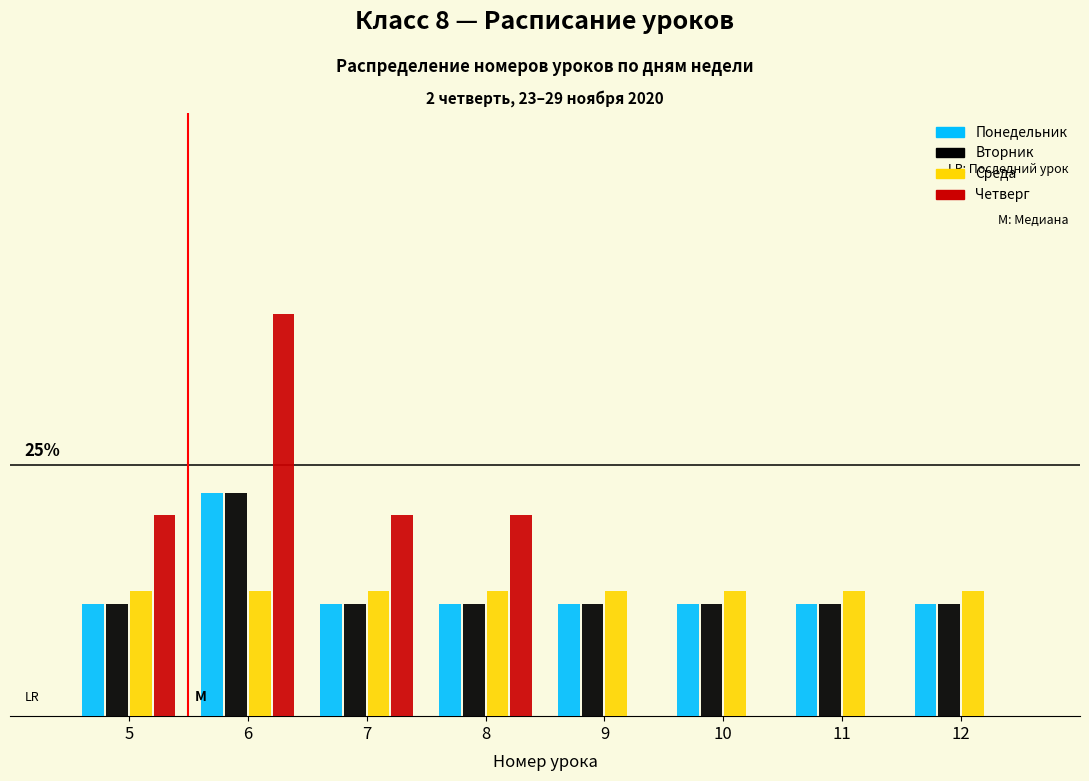

Are the bars horizontal?

No